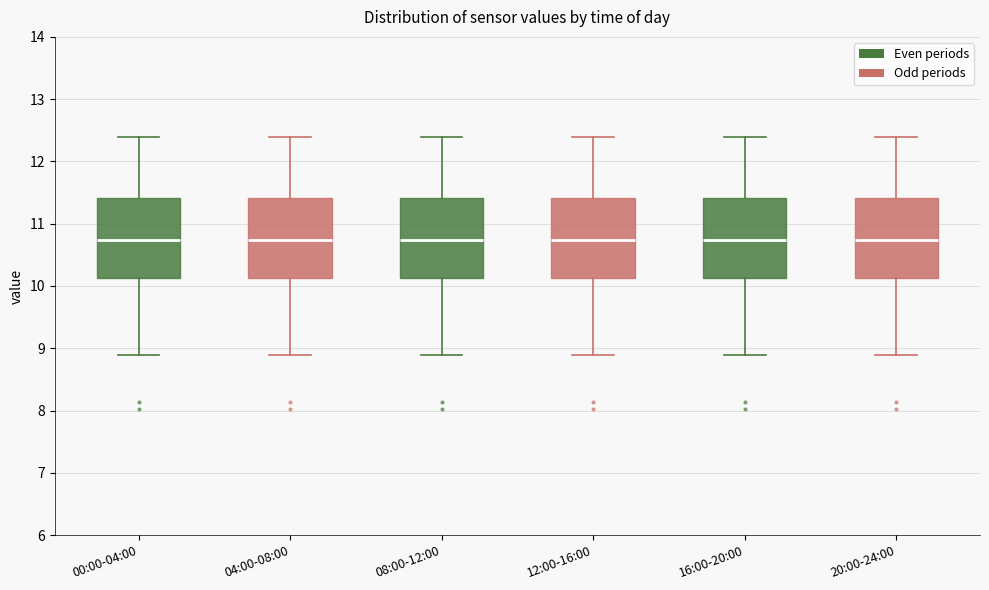

Reading left to right, transcribe this box plot: for each box, give where its median line is, the range the box spans, and where its two whiskers end, as read against the y-axis. The values are not printed on the chart, so give them approximately, as read against the axis.

00:00-04:00: median 10.7, box 10.1 to 11.4, whiskers 8.9 to 12.4
04:00-08:00: median 10.7, box 10.1 to 11.4, whiskers 8.9 to 12.4
08:00-12:00: median 10.7, box 10.1 to 11.4, whiskers 8.9 to 12.4
12:00-16:00: median 10.7, box 10.1 to 11.4, whiskers 8.9 to 12.4
16:00-20:00: median 10.7, box 10.1 to 11.4, whiskers 8.9 to 12.4
20:00-24:00: median 10.7, box 10.1 to 11.4, whiskers 8.9 to 12.4